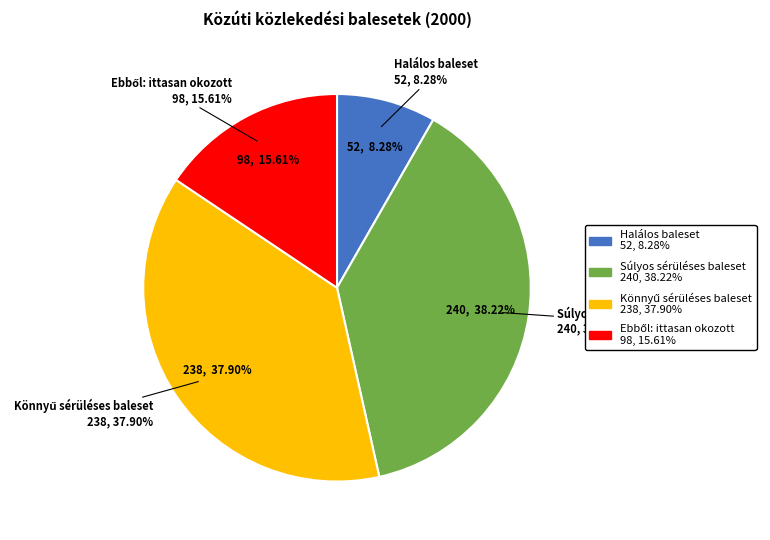

What percentage is the Ebből: ittasan okozott slice, to the nearest percent?

16%